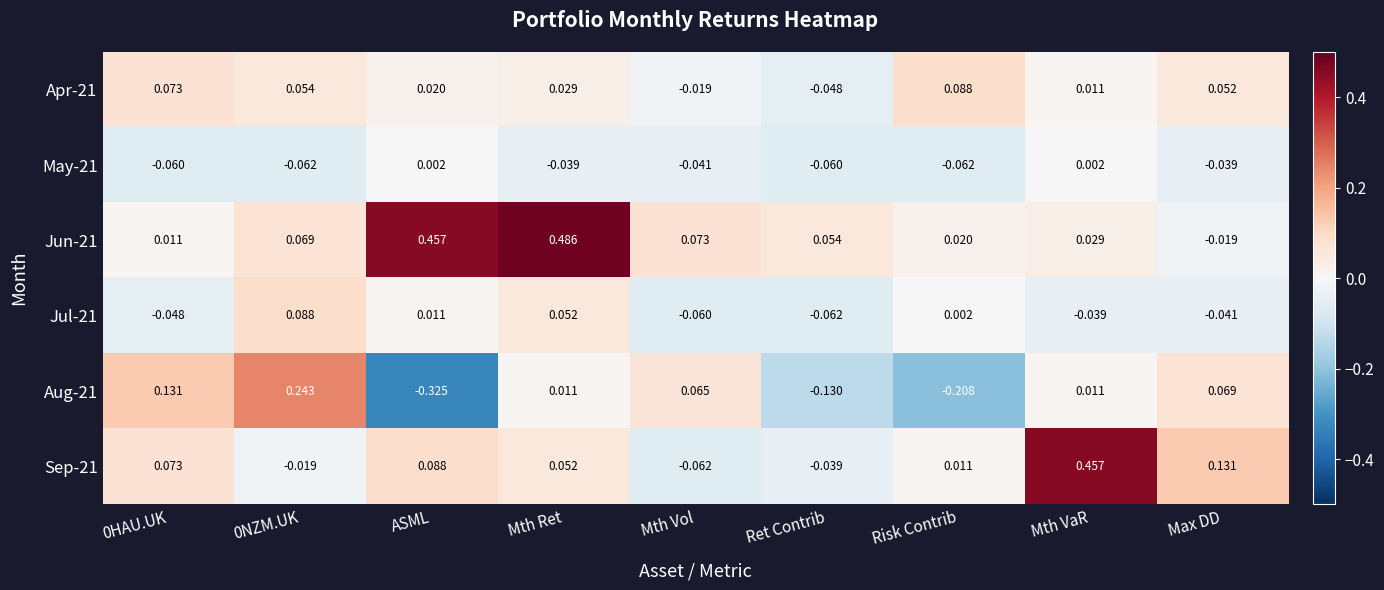

At which category is the sum across all series the highest?

Mth Ret